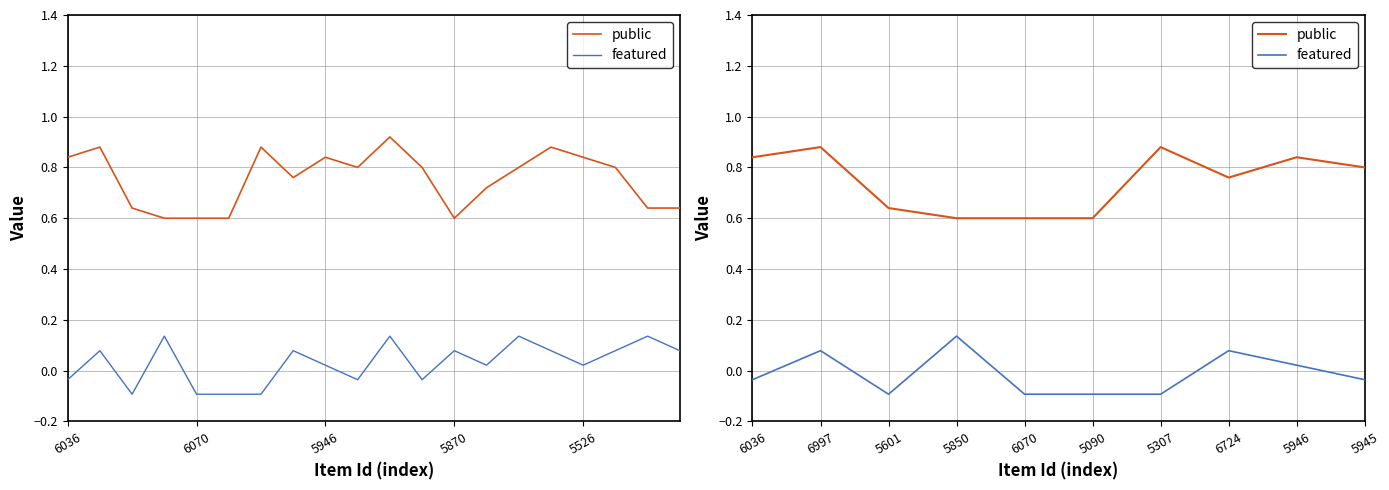

True or false: featured and public intersect in this chart.

False